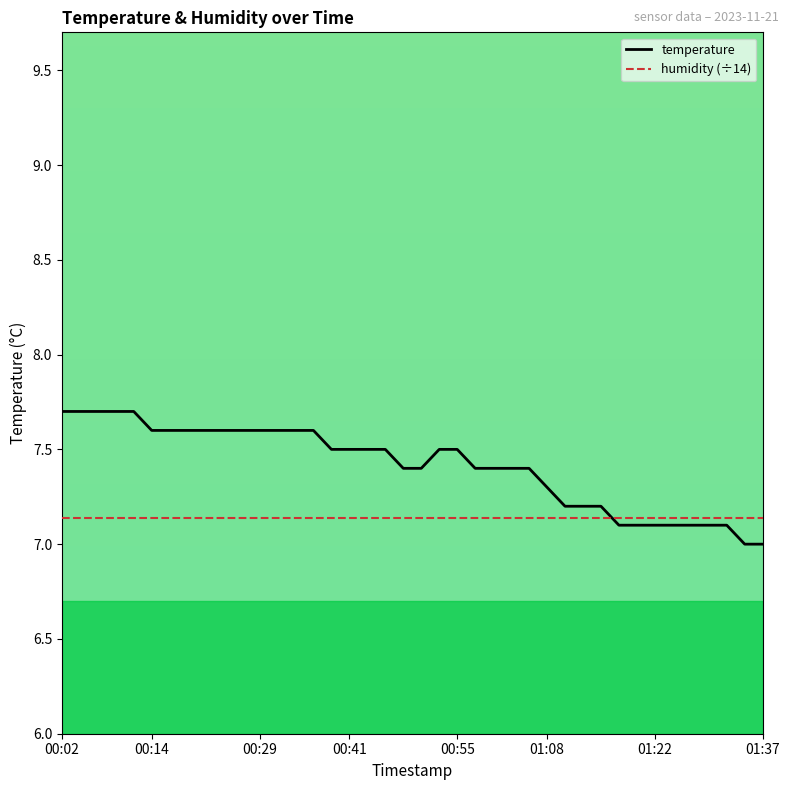

What is the lowest value of the humidity (÷14) series?

7.1